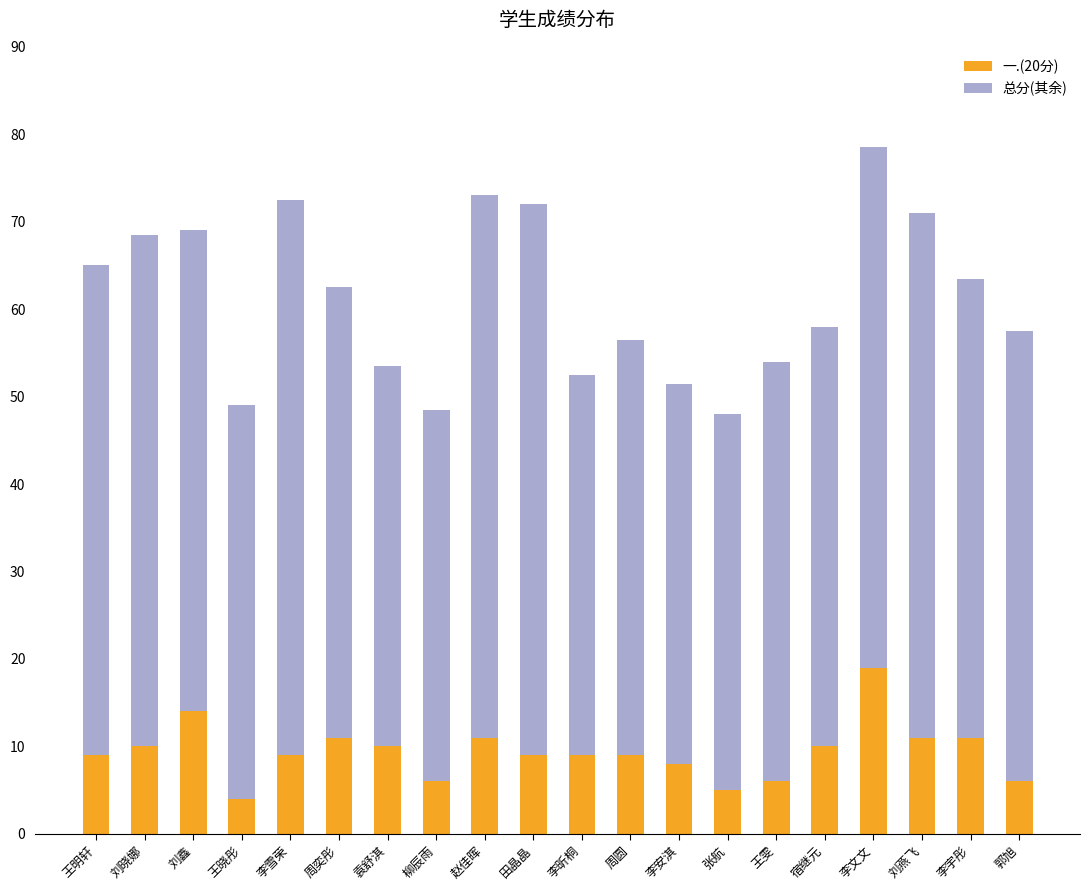

What is the minimum value for 一.(20分)?

4.0